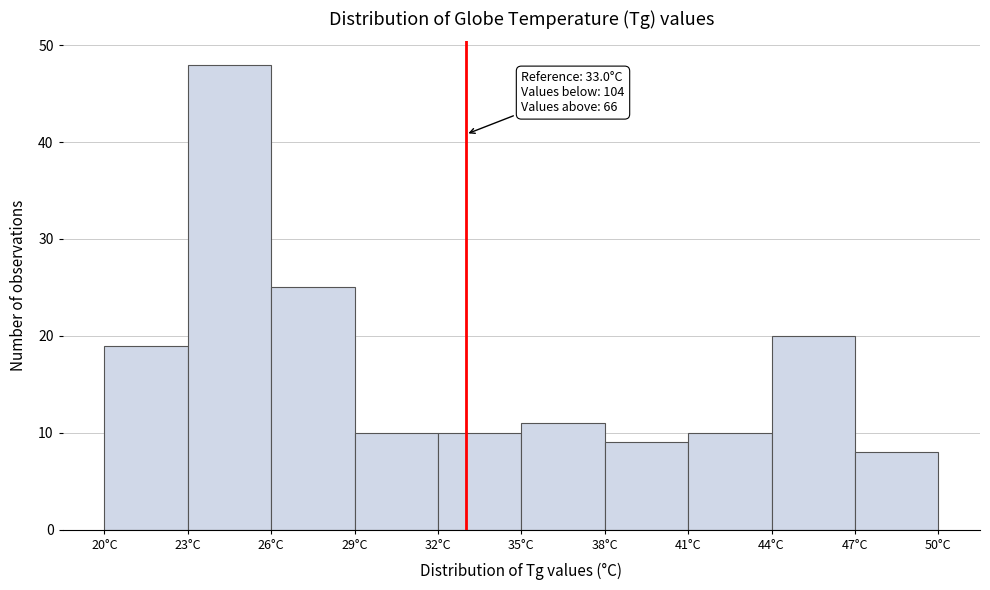

Which range on the x-axis has the tallest bar?

23 to 26